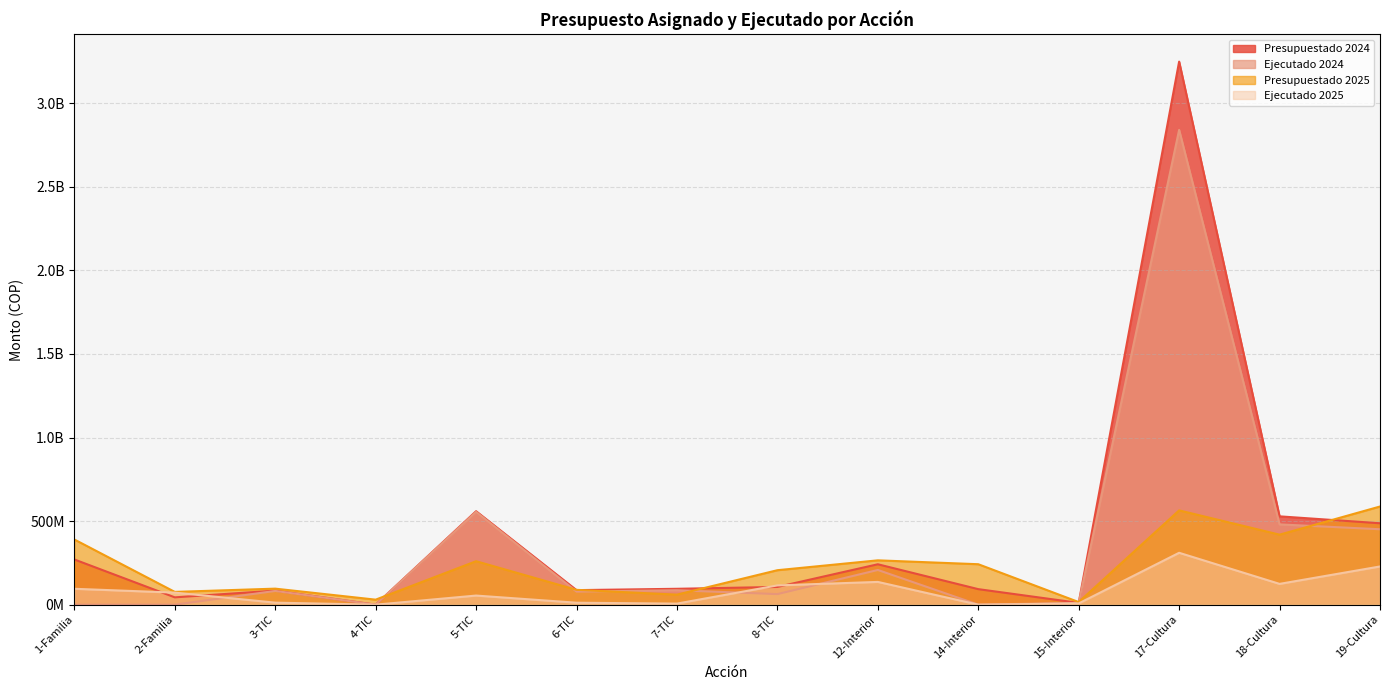

At 5-TIC, list the series in order from largest to smallest.

Presupuestado 2024, Ejecutado 2024, Presupuestado 2025, Ejecutado 2025